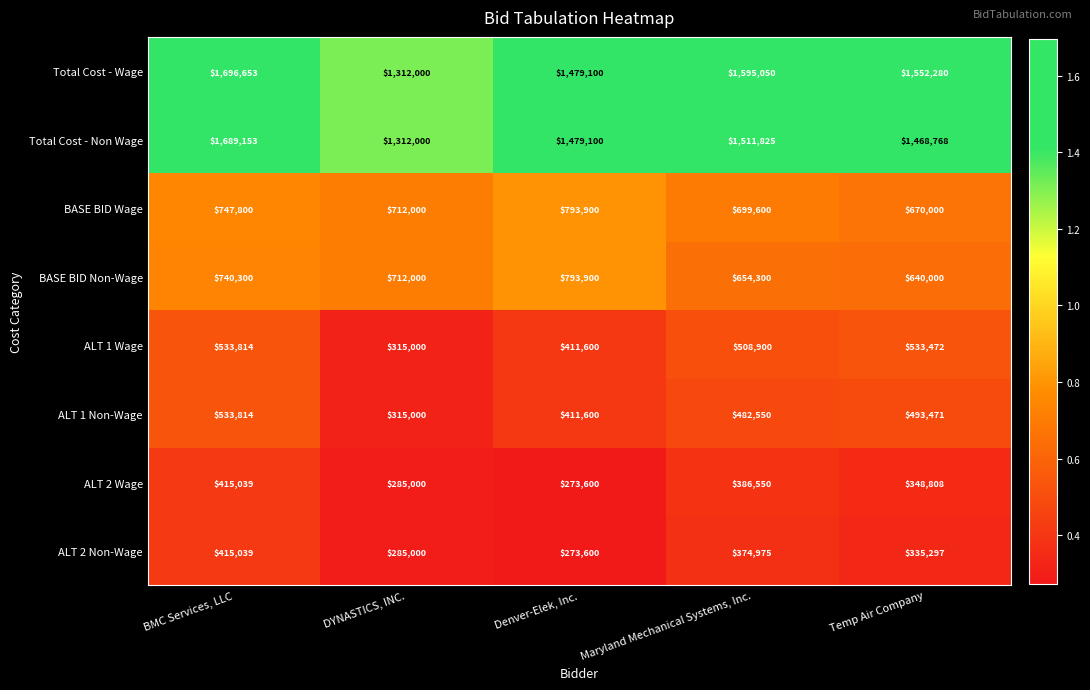

What is the greatest value displayed?

1696653